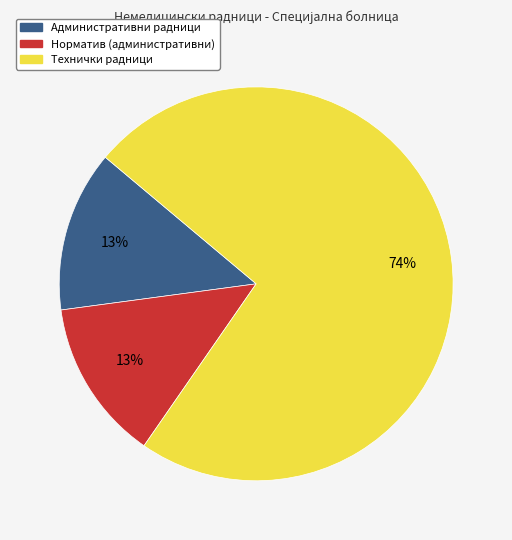

How many slices are in this pie chart?

3